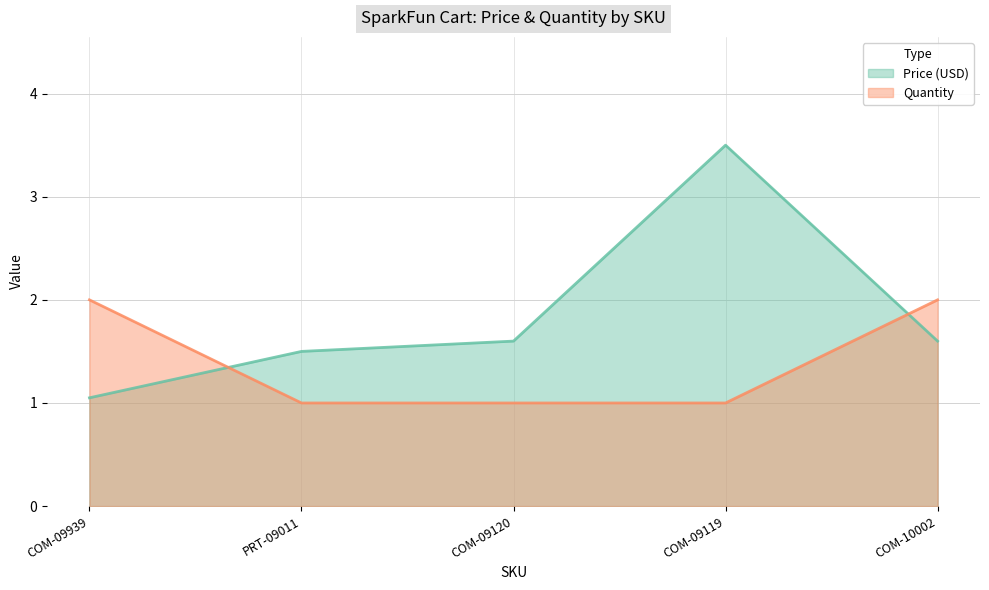

What is the difference between the maximum and minimum values in the Quantity series?

1.0